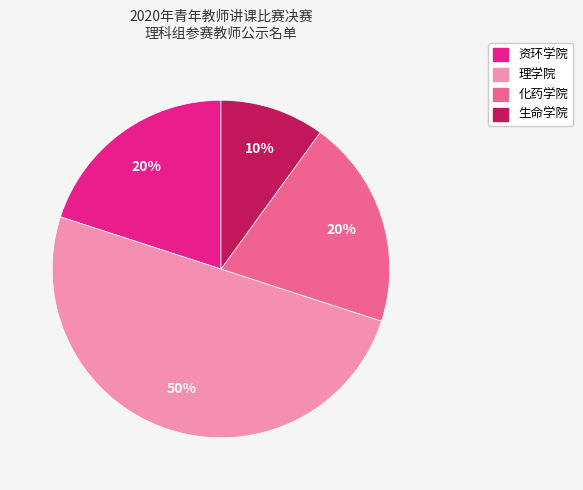

Count the number of slices in the pie.

4